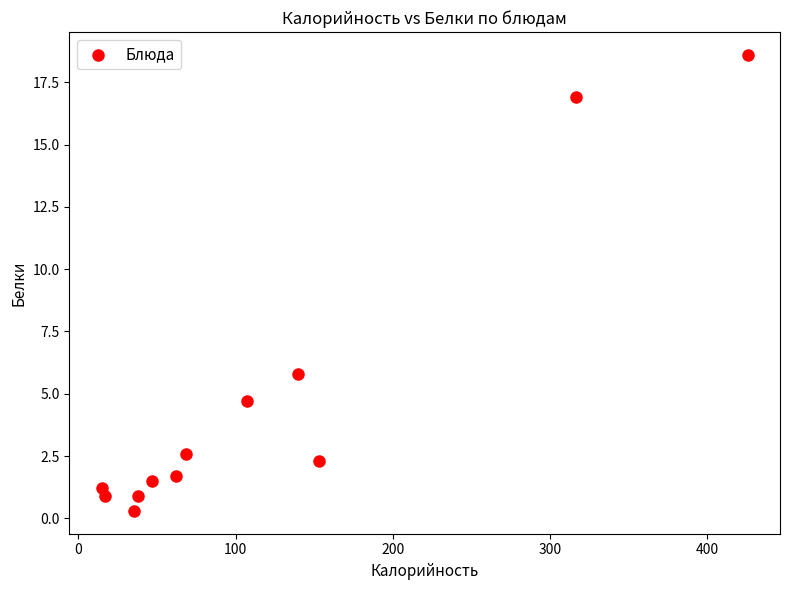

What Y value in the scatter plot is closest to 9?

5.8